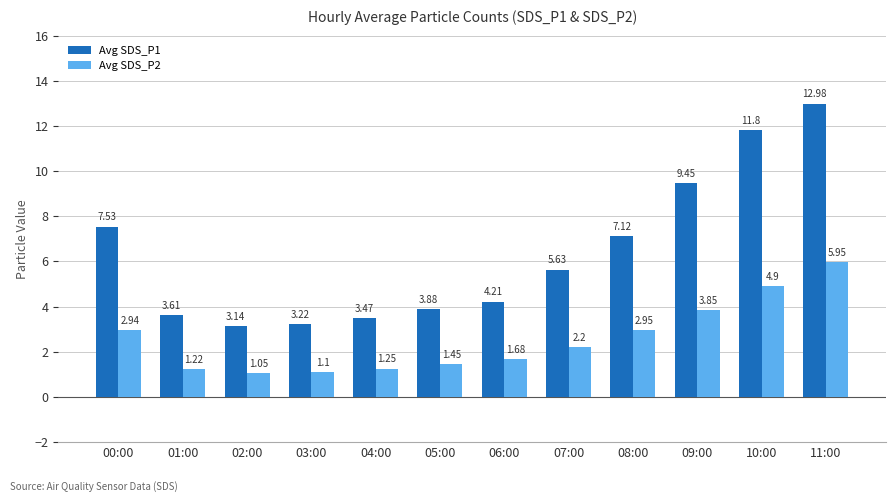

What is the label of the 3rd bar from the left?

02:00